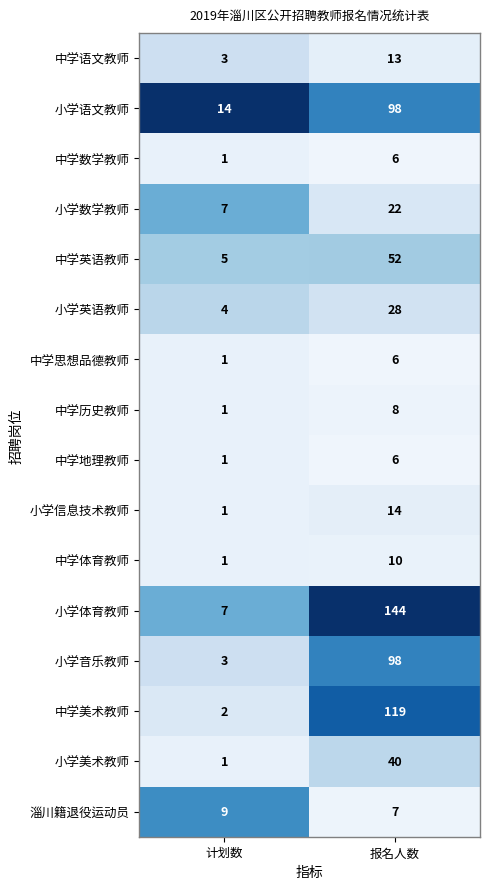

At which label is 小学信息技术教师 closest to 7?

计划数